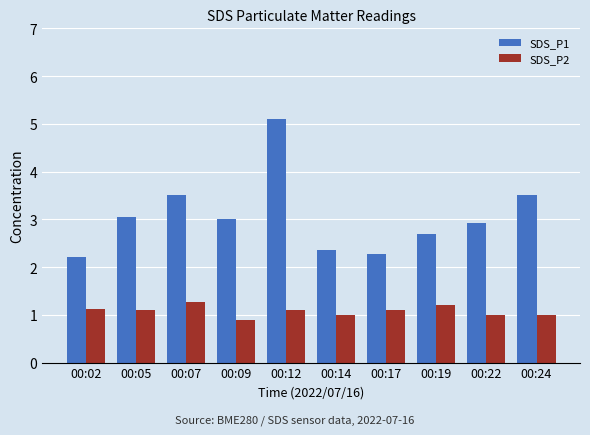

Count the number of categories in the chart.

10